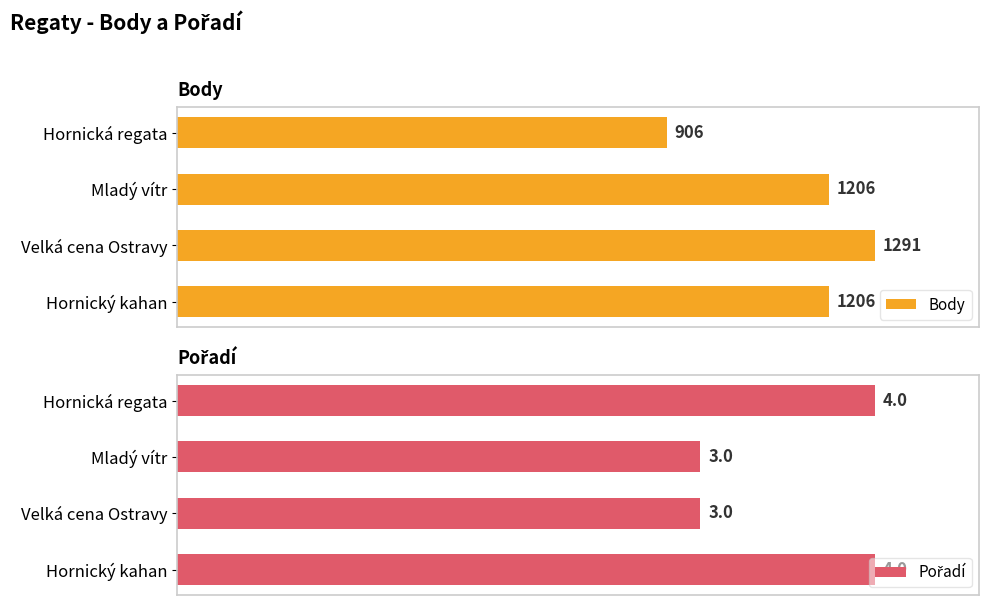

Which category has the highest value in the Body series?

Velká cena Ostravy